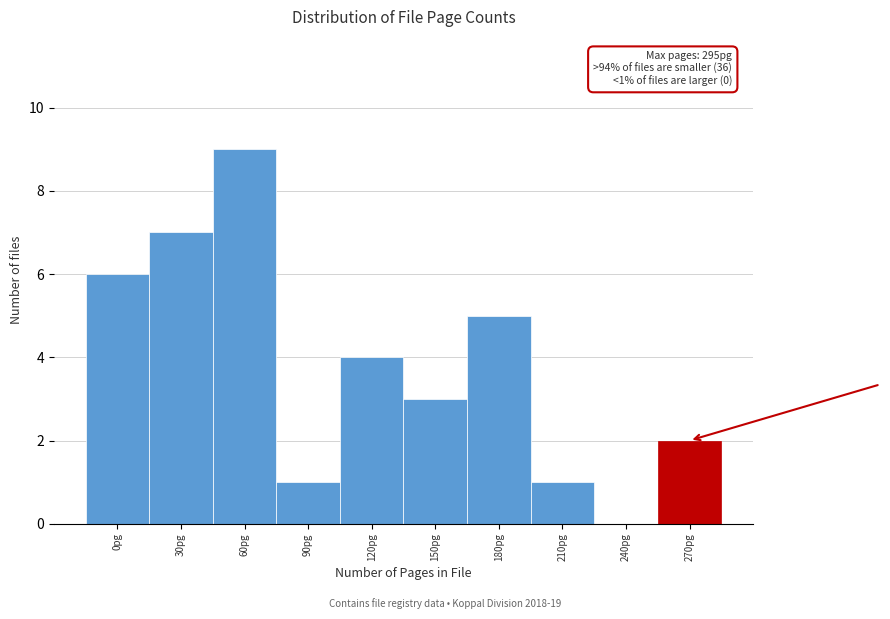

Reading left to right, extract all data points from this chart.

0pg=6	30pg=7	60pg=9	90pg=1	120pg=4	150pg=3	180pg=5	210pg=1	240pg=0	270pg=2